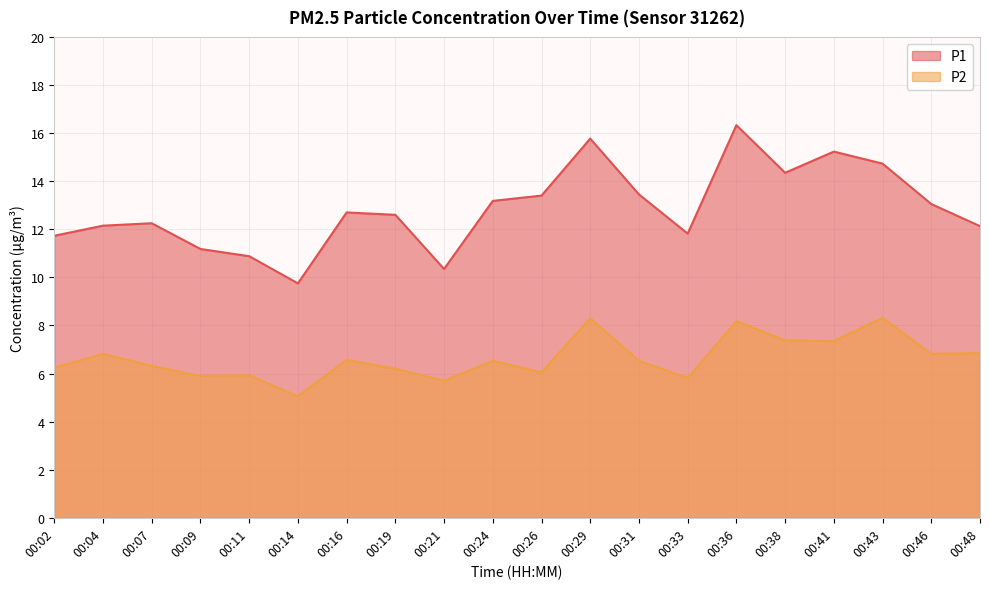

Which series changed the most between 00:11 and 00:46?

P1